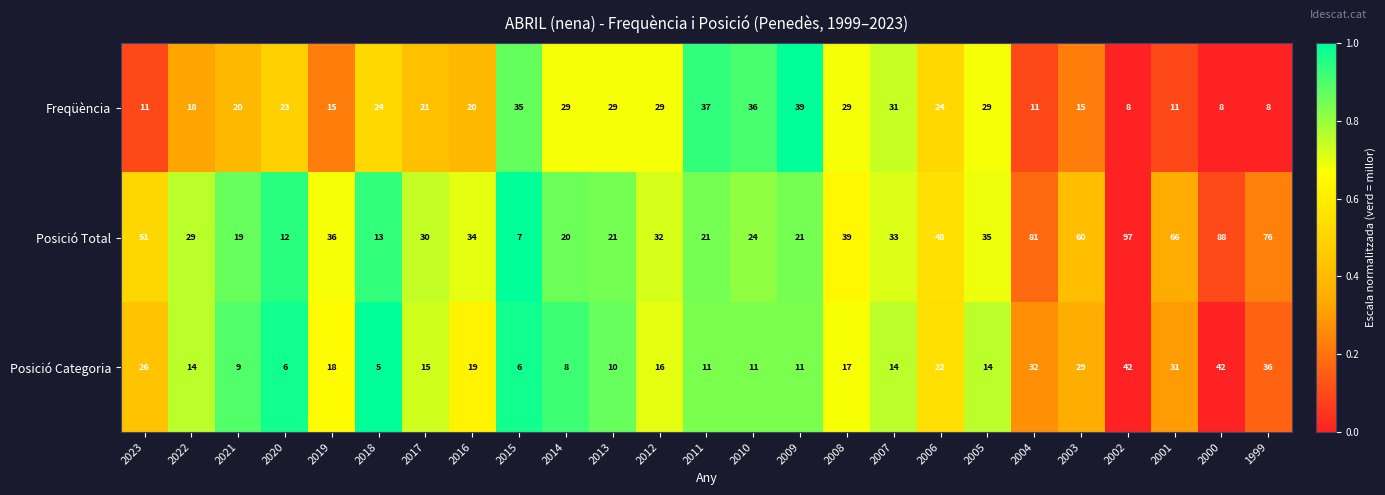

Rank the series by their average value, from highest to lowest.

Posició Total, Freqüència, Posició Categoria